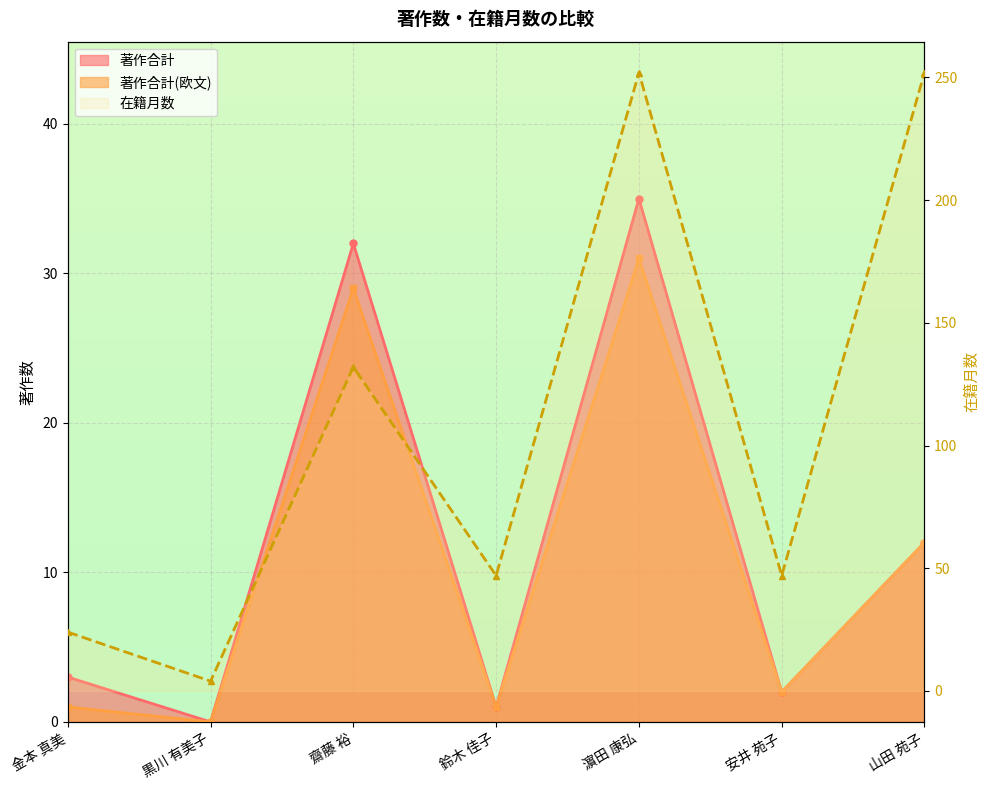

How many values are below 47?

2